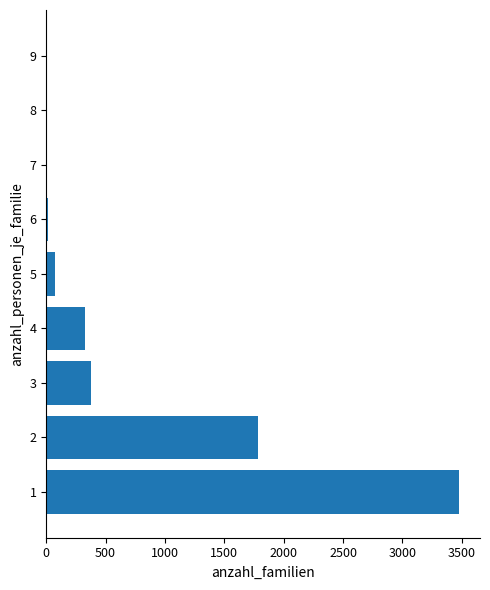

Is it true that the value at 8 is -1337?

False